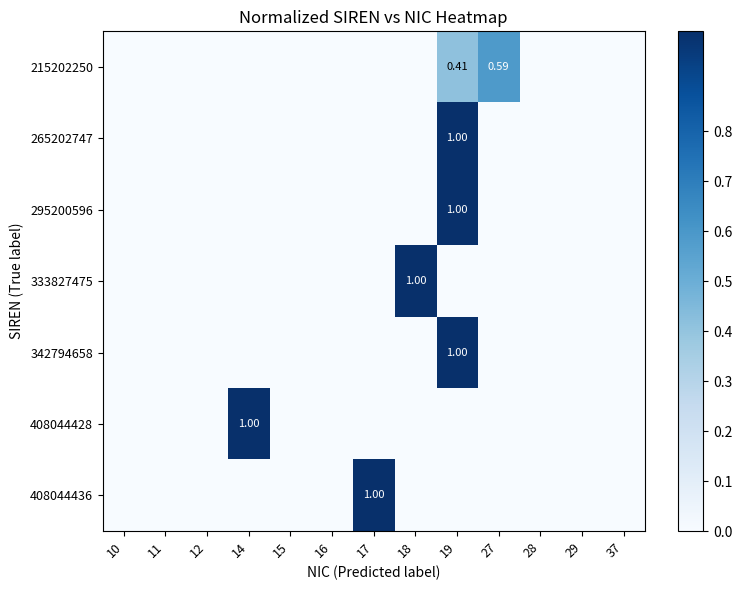

At which category is the sum across all series the highest?

19